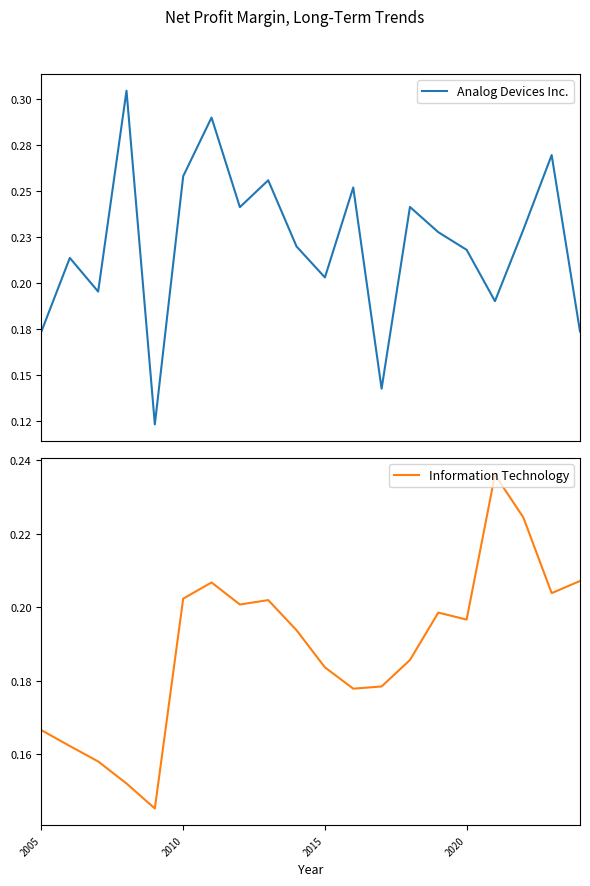

How many Information Technology values are between 0 and 1?

20